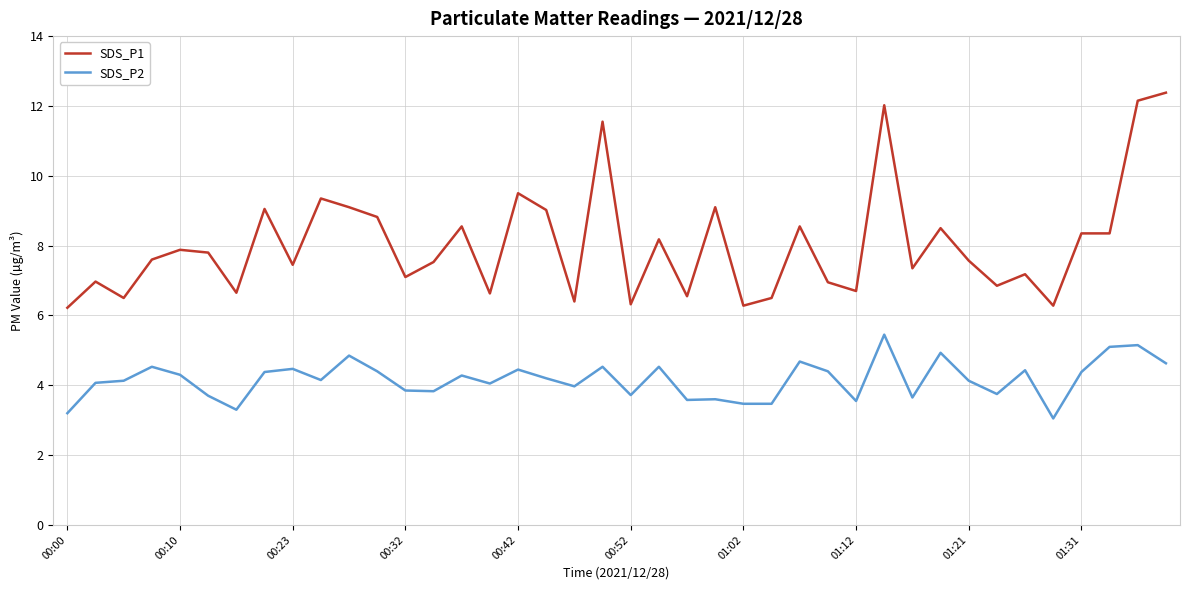

What is the difference between the maximum and minimum values in the SDS_P1 series?

6.2